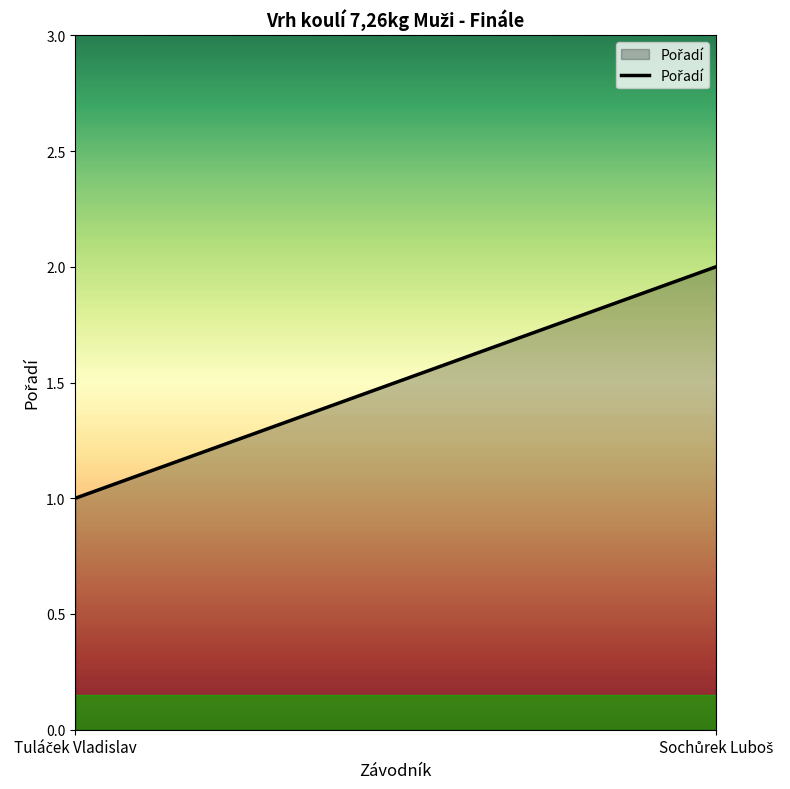

What is the difference between the values at Tuláček Vladislav and Sochůrek Luboš?

1